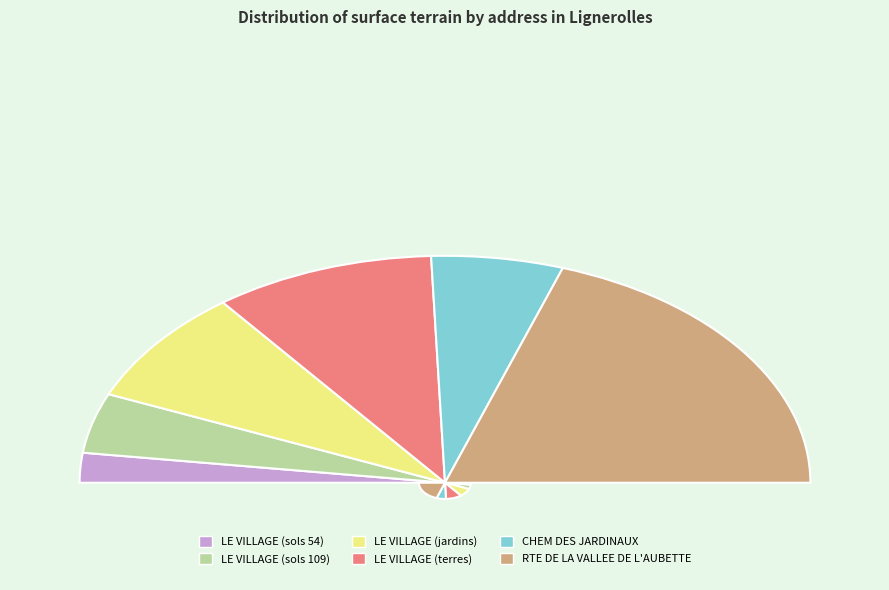

Is there any slice that represents more than half of the pie?

No